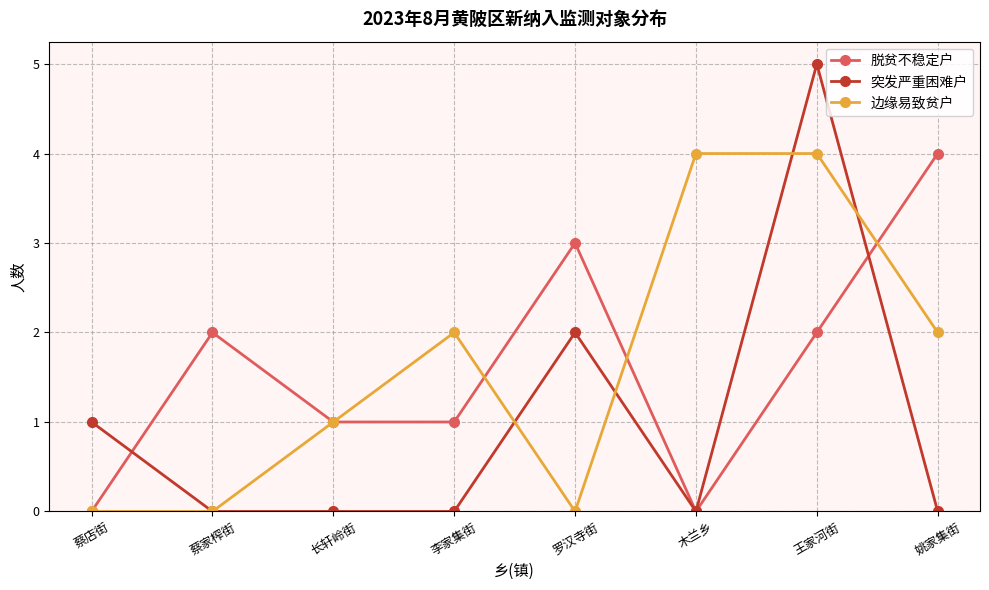

What is the difference between the maximum and second lowest values in the 边缘易致贫户 series?

4